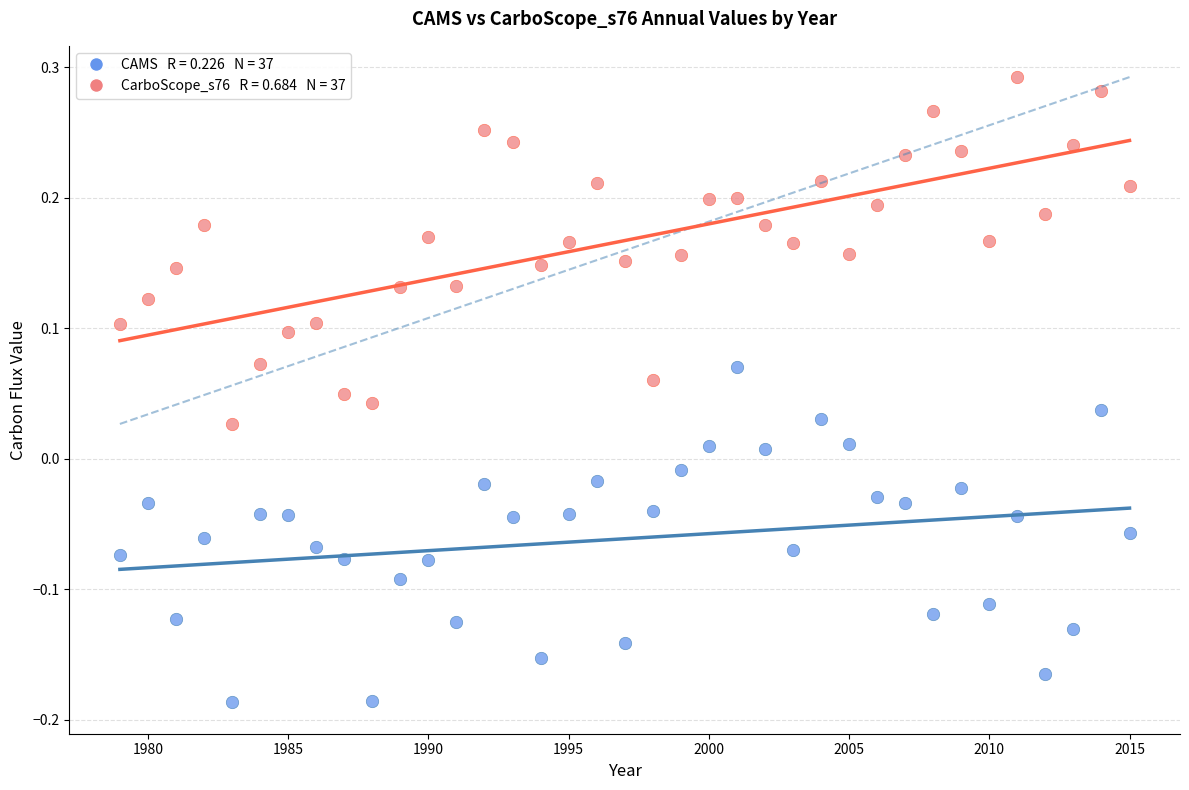

Across all data points, what is the range of Y values (max minus min)?

0.5